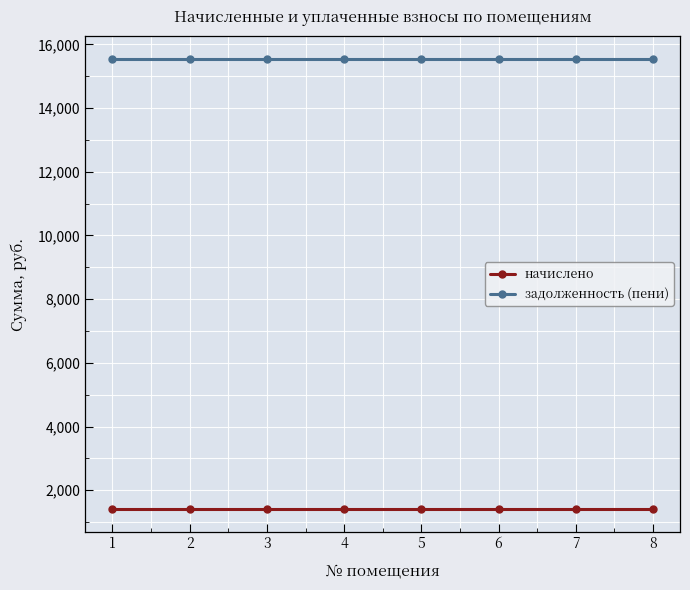

Rank the series by their average value, from highest to lowest.

задолженность (пени), начислено